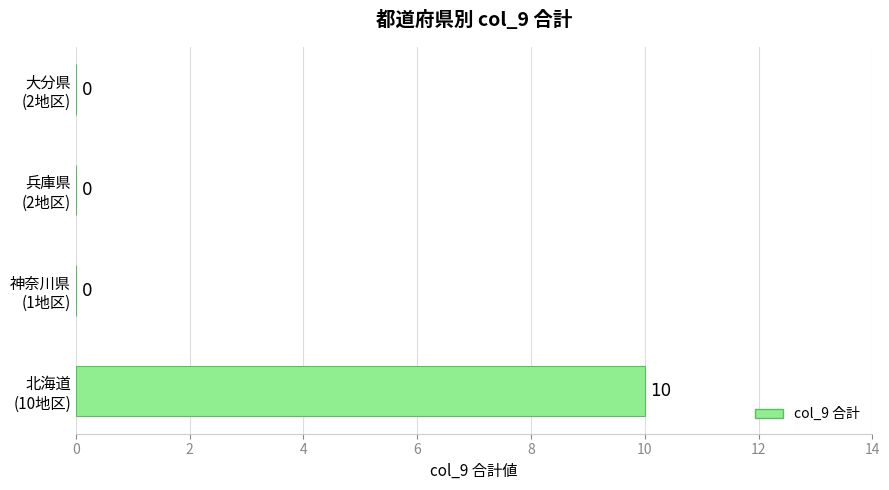

What is the maximum value shown in the chart?

10